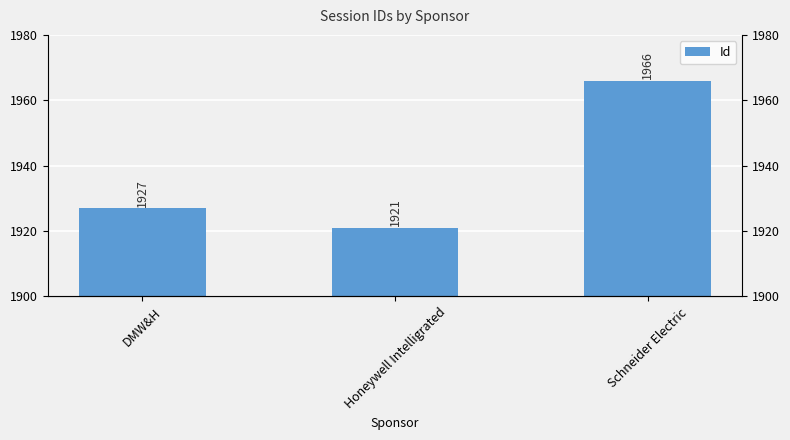

What value does the data have at DMW&H, to the nearest 5?

1925